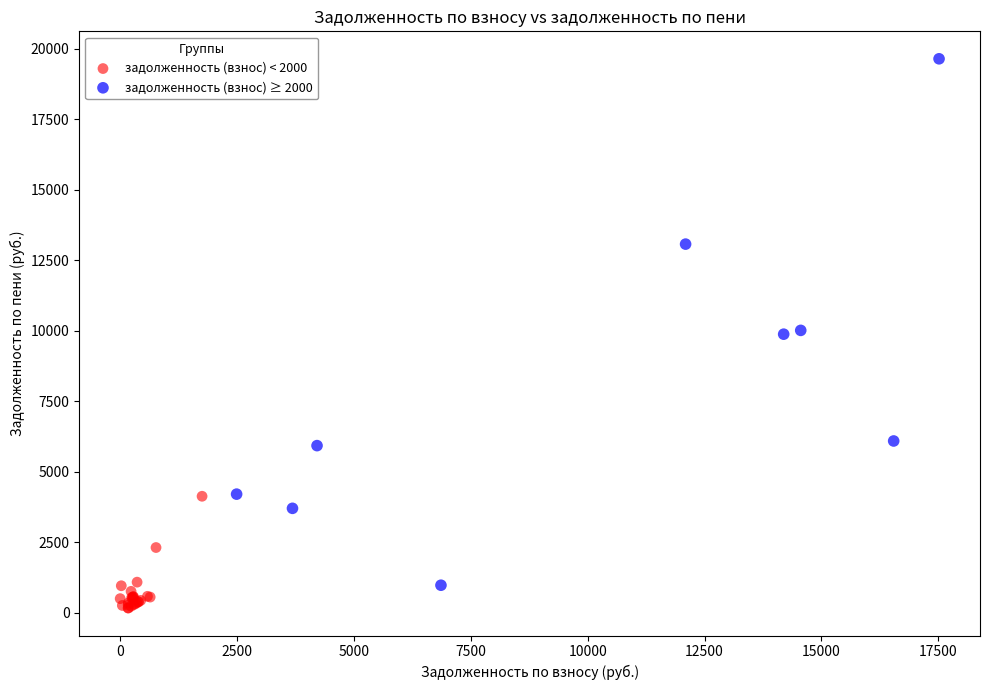

Which series has the widest spread of Y values?

задолженность (взнос) ≥ 2000